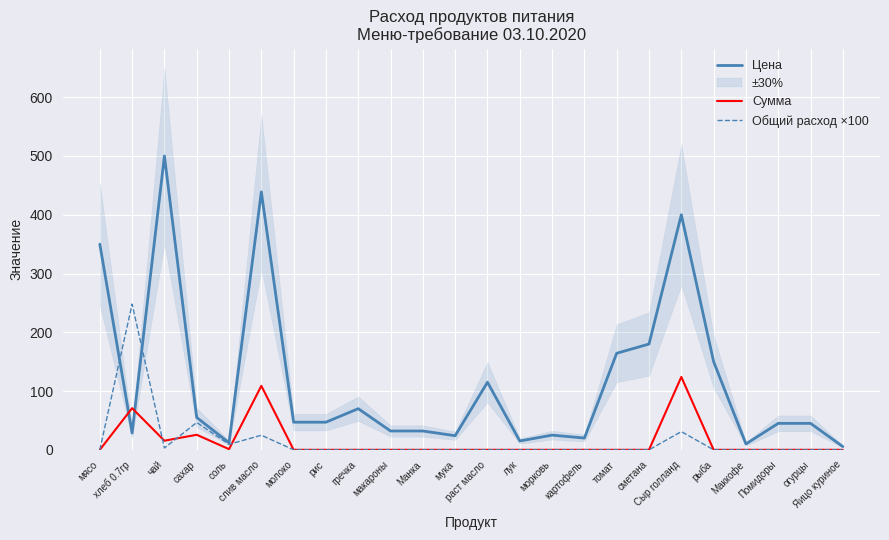

Which series has the largest range (max minus min)?

Цена